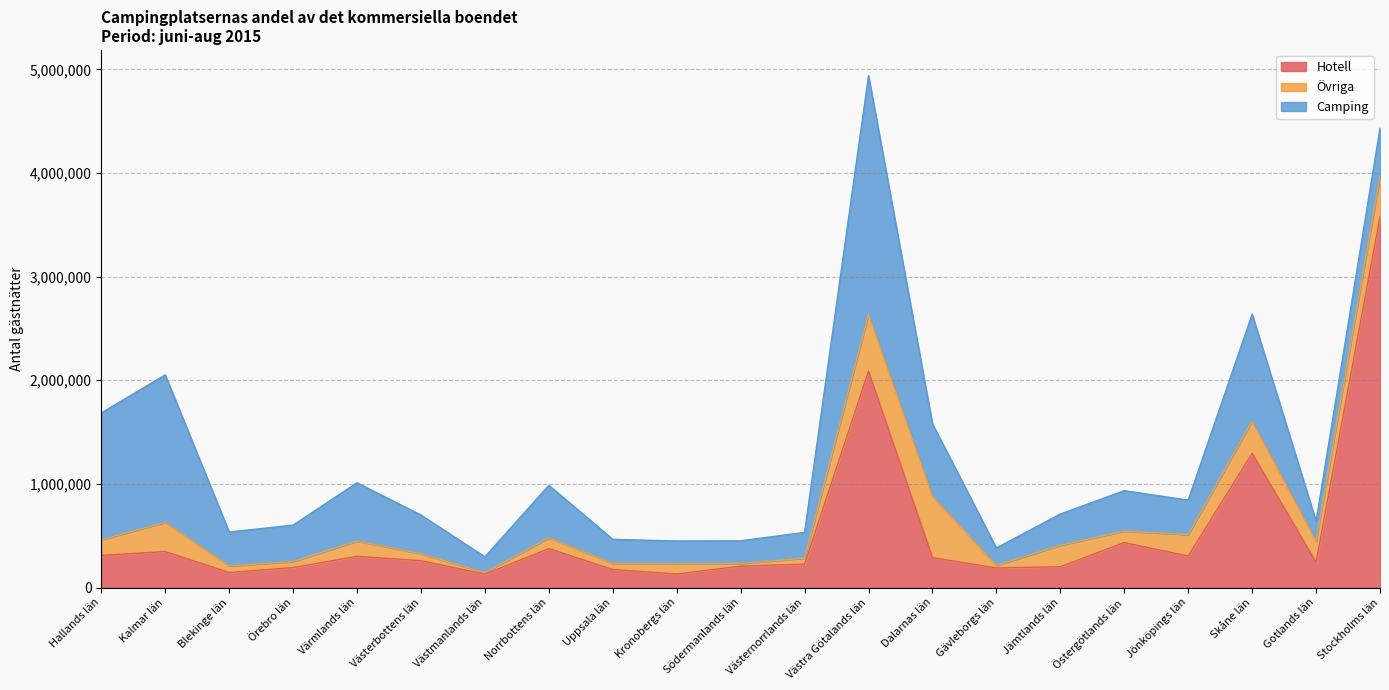

What are all the series names shown in the legend?

Hotell, Övriga, Camping